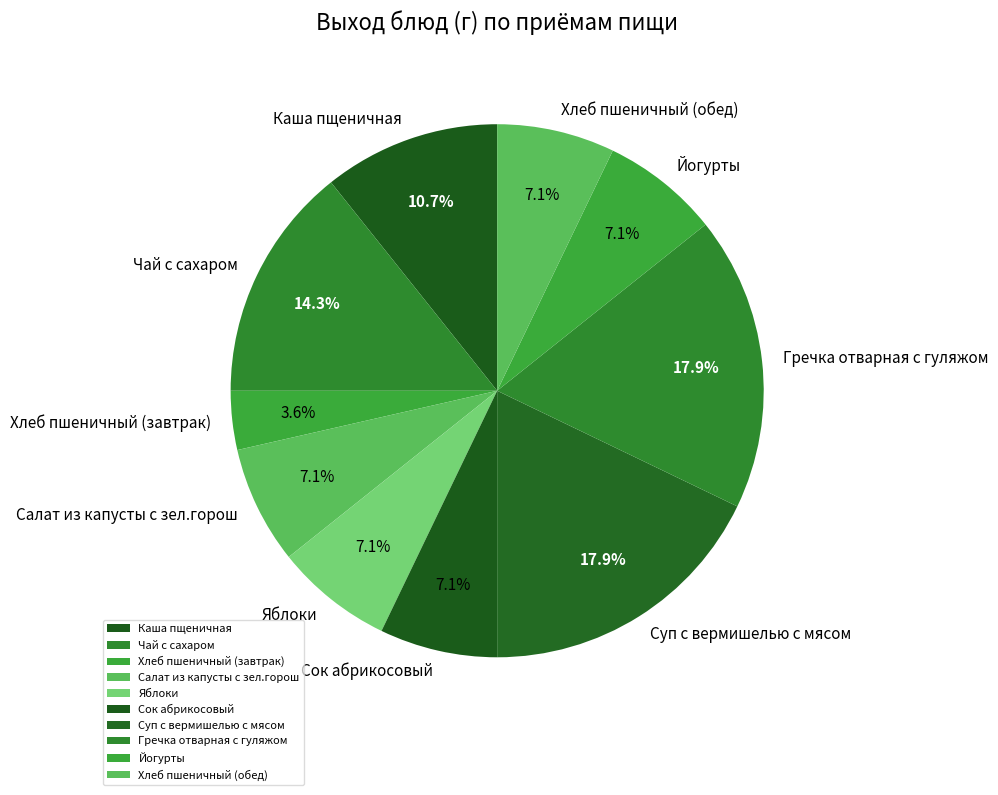

To the nearest percent, what is the difference between the largest and smallest slice percentages?

14%